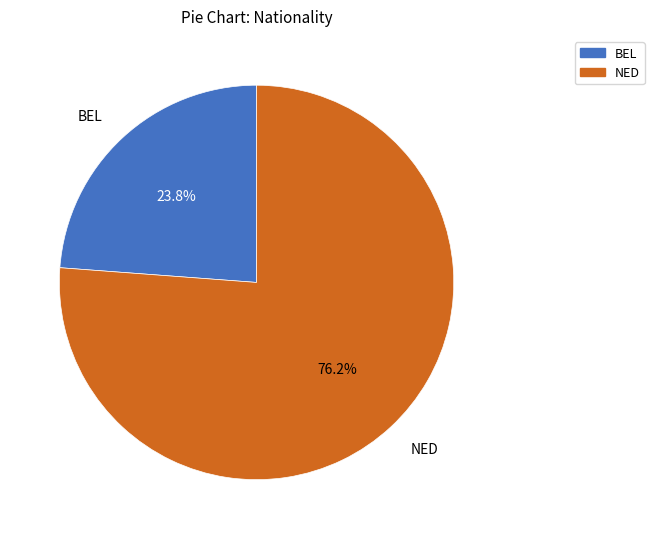

What percentage is the BEL slice, to the nearest percent?

24%